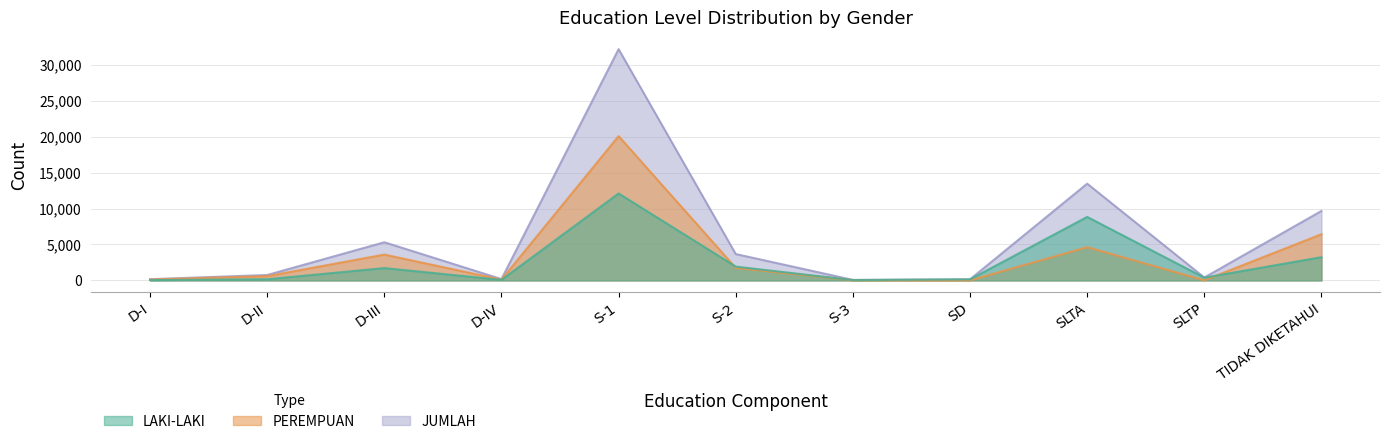

Reading right to left, extract all data points from this chart.

LAKI-LAKI: 3236	383	8839	146	46	1924	12102	72	1715	159	43
PEREMPUAN: 6431	17	4627	3	27	1745	20088	110	3597	593	124
JUMLAH: 9667	400	13466	149	73	3669	32190	182	5312	752	167